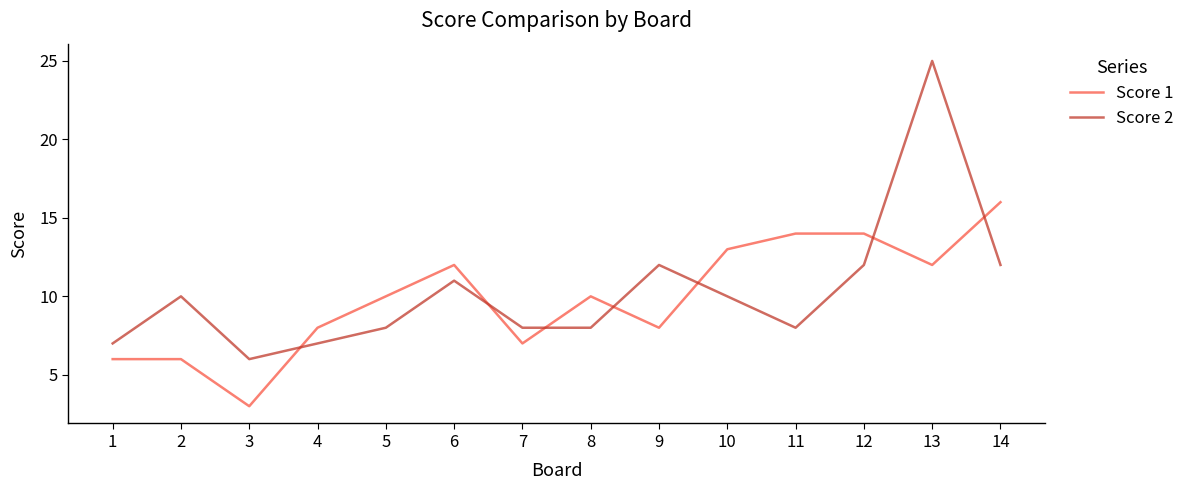

What is the difference between the maximum and minimum values in the Score 1 series?

13